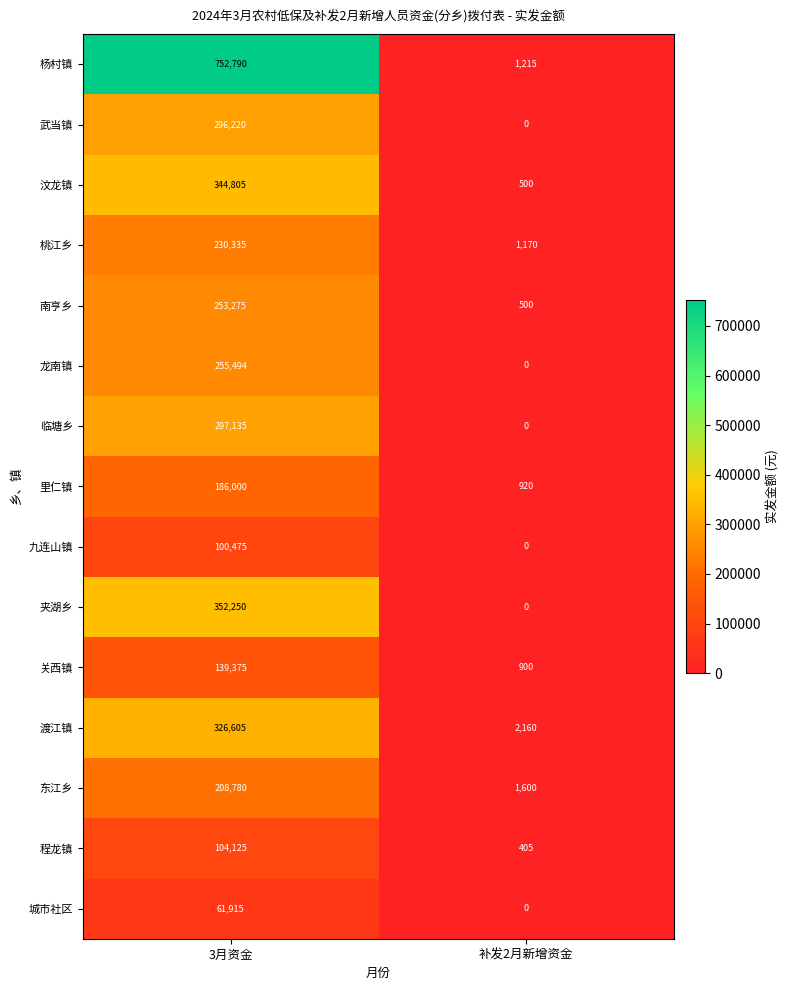

Count the number of data series in this chart.

15